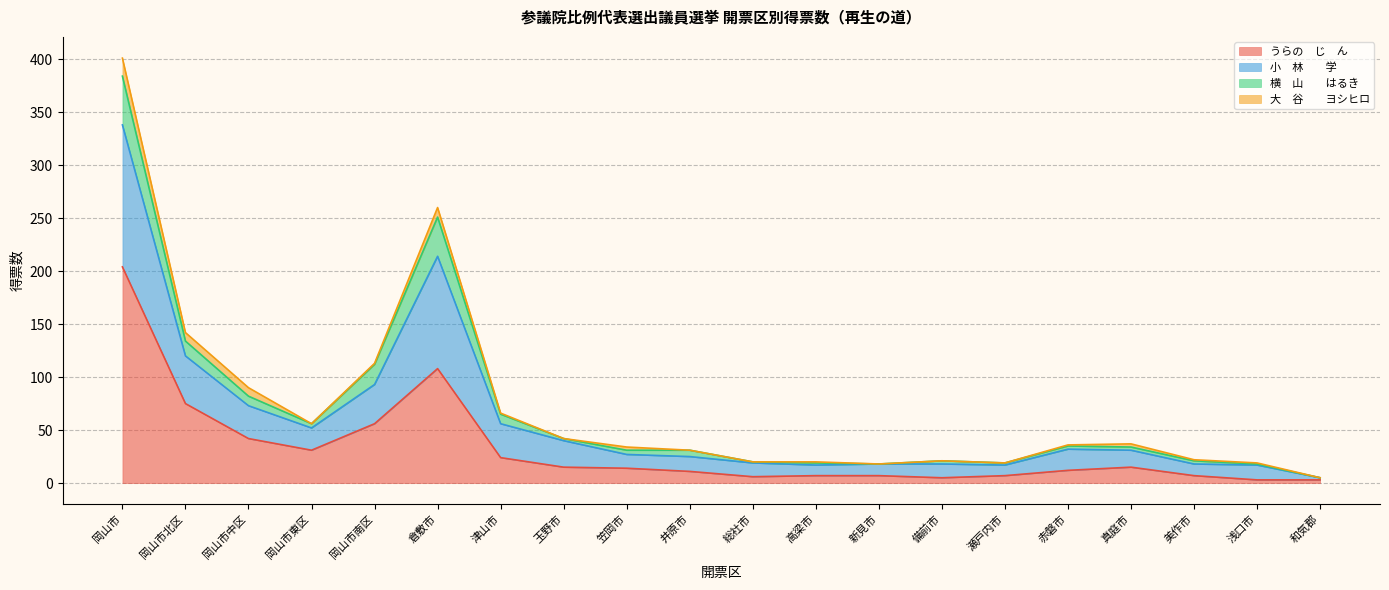

At which category is the sum across all series the highest?

岡山市